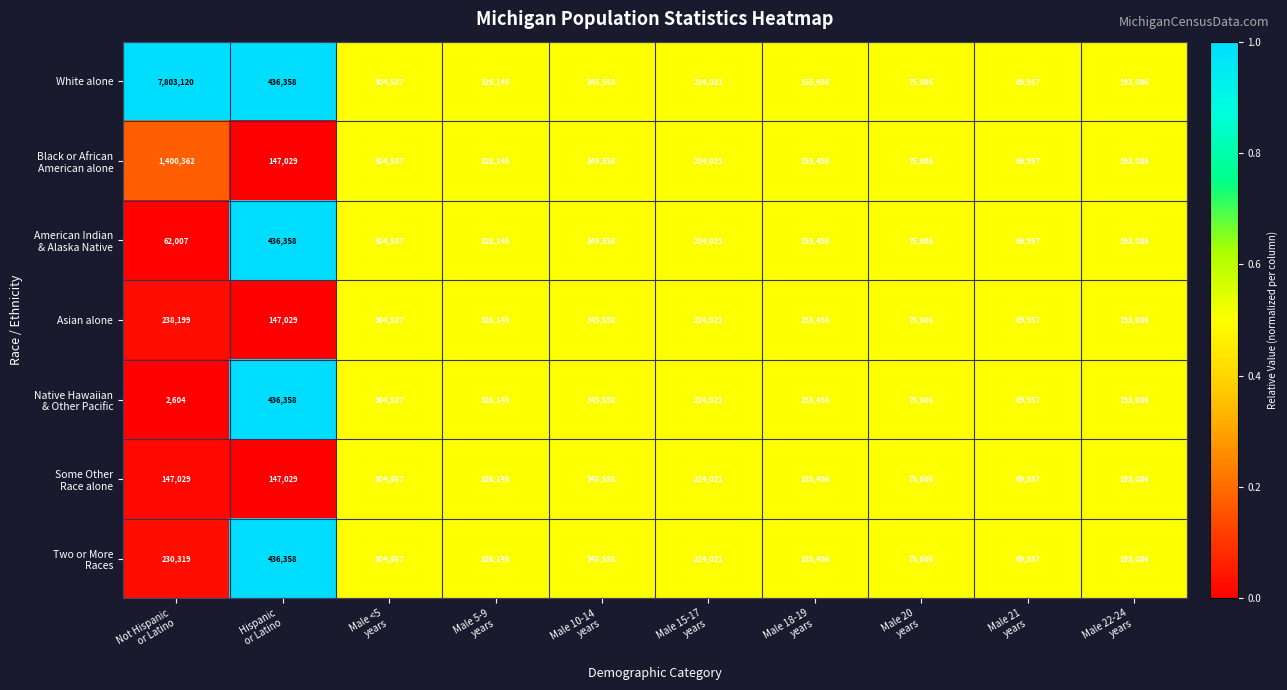

What is the difference between the maximum and second lowest values in the Asian alone series?

269952